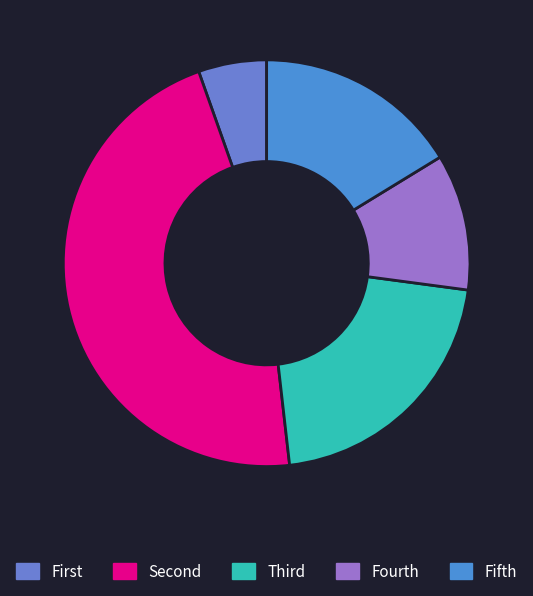

How many segments does this pie chart have?

5